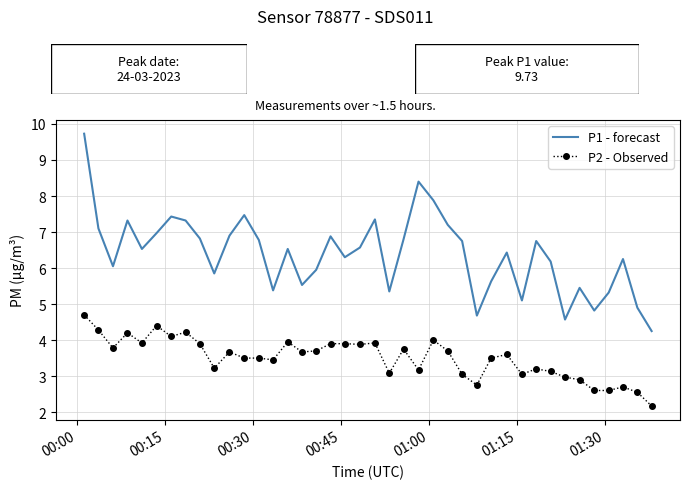

List the series in order of their overall mean, highest first.

P1 - forecast, P2 - Observed